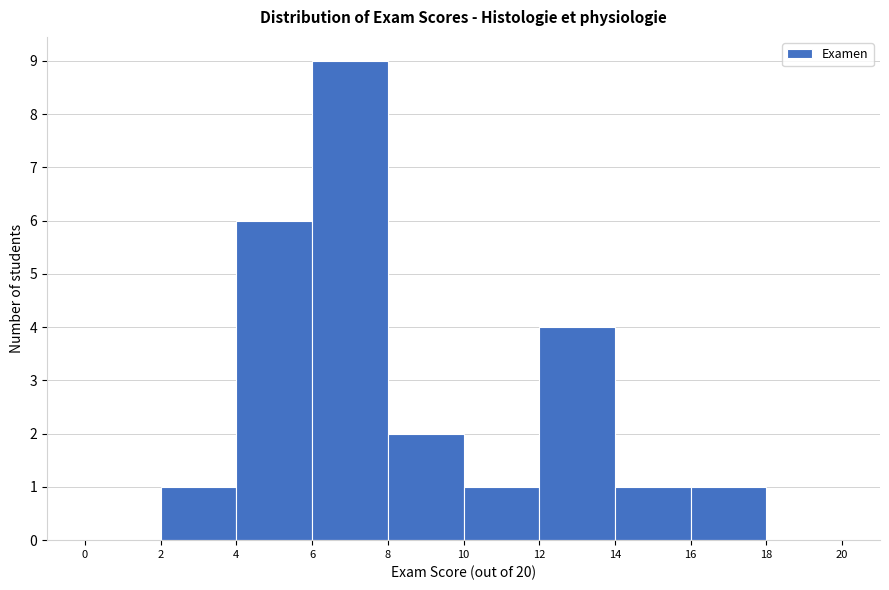

Which range on the x-axis has the tallest bar?

6 to 8